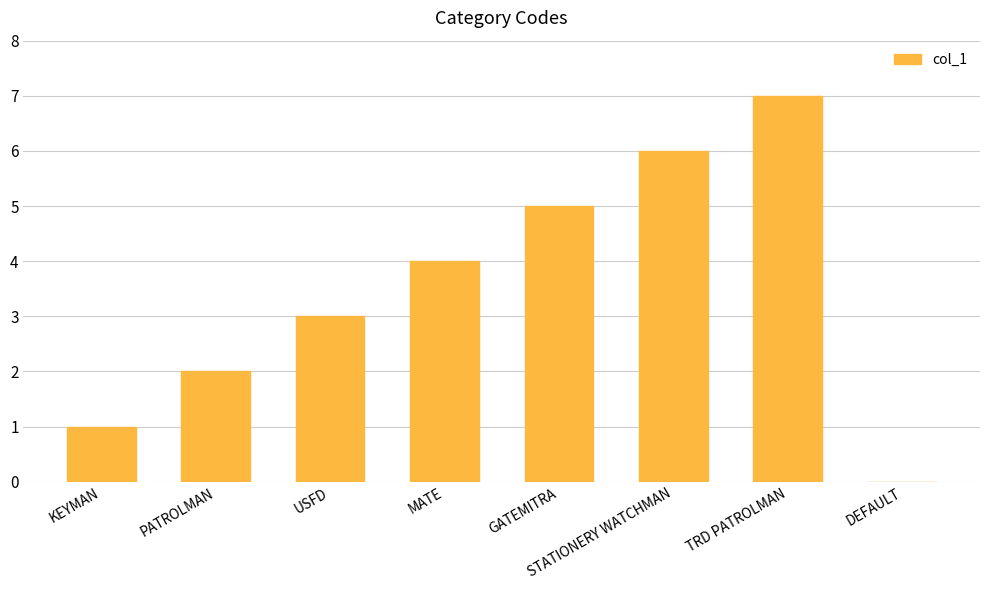

Where is the data nearest to the value 3?

USFD